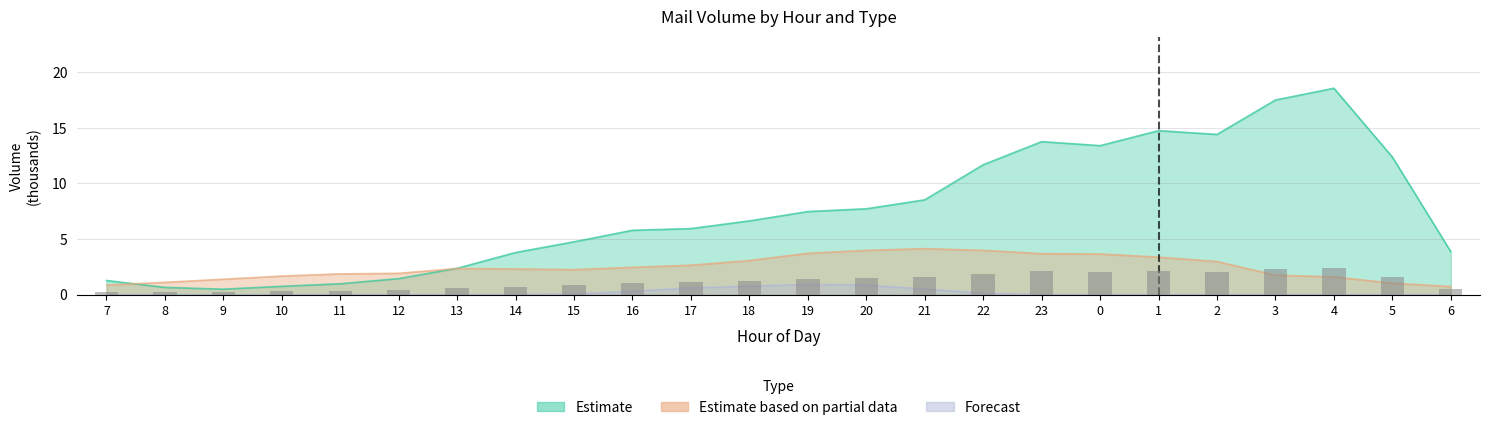

At which label is Ltr closest to 9?

21